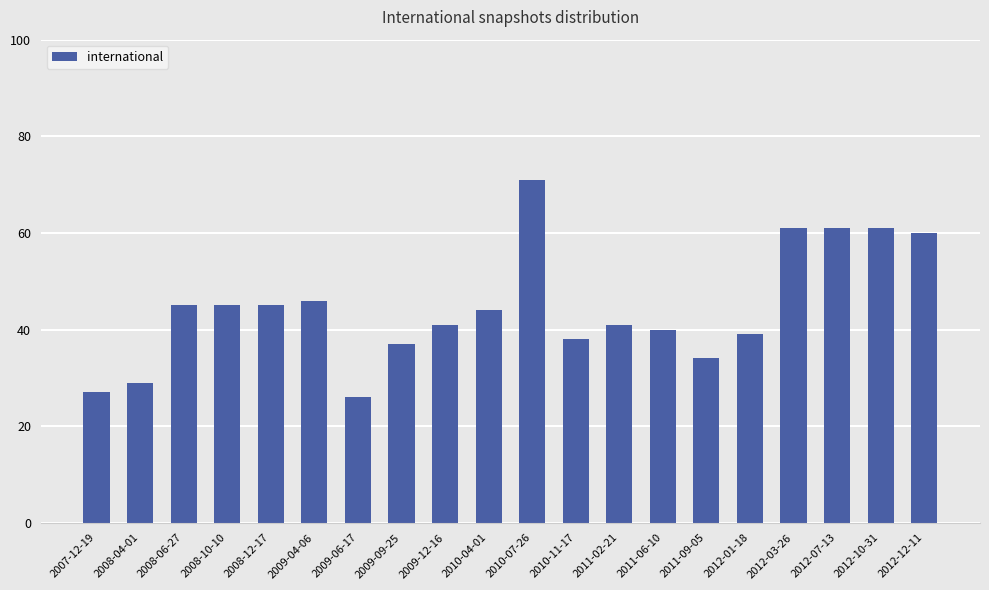

Where does the data first go above 44?

2008-06-27